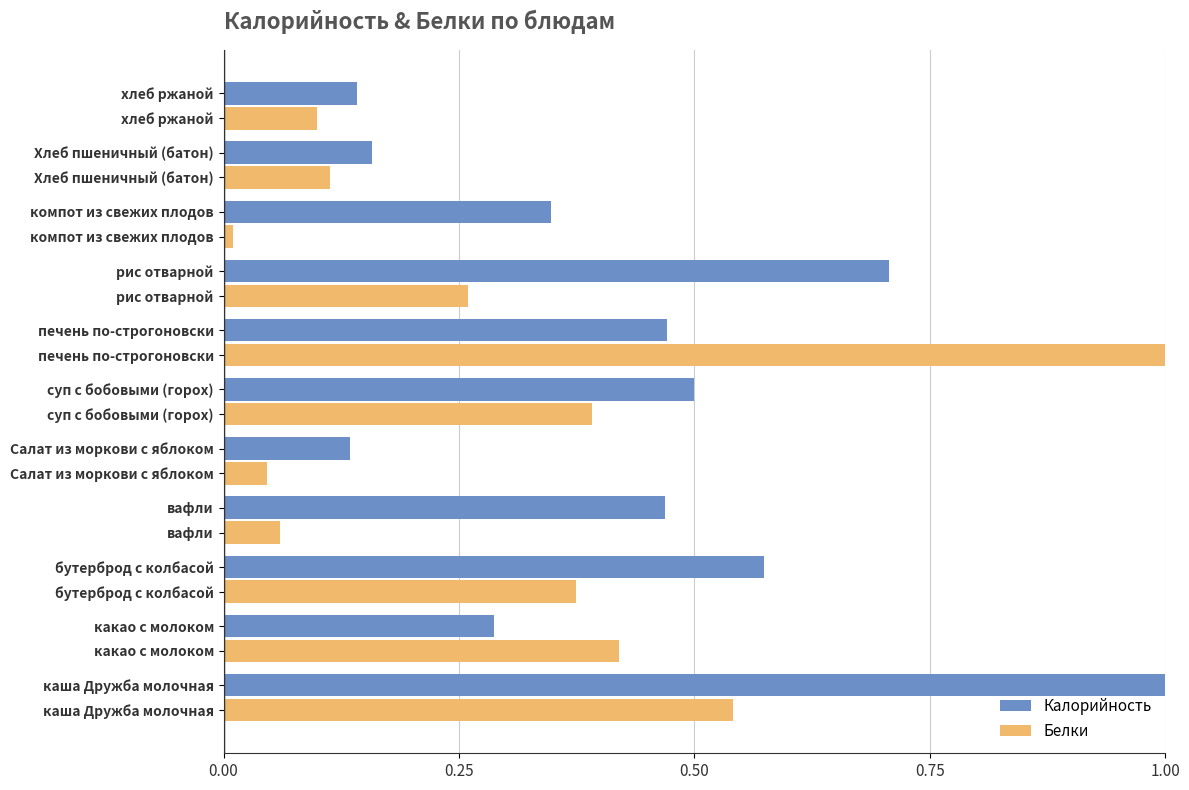

List the labels in order of Белки value, smallest first.

компот из свежих плодов, Салат из моркови с яблоком, вафли, хлеб ржаной, Хлеб пшеничный (батон), рис отварной, бутерброд с колбасой, суп с бобовыми (горох), какао с молоком, каша Дружба молочная, печень по-строгоновски